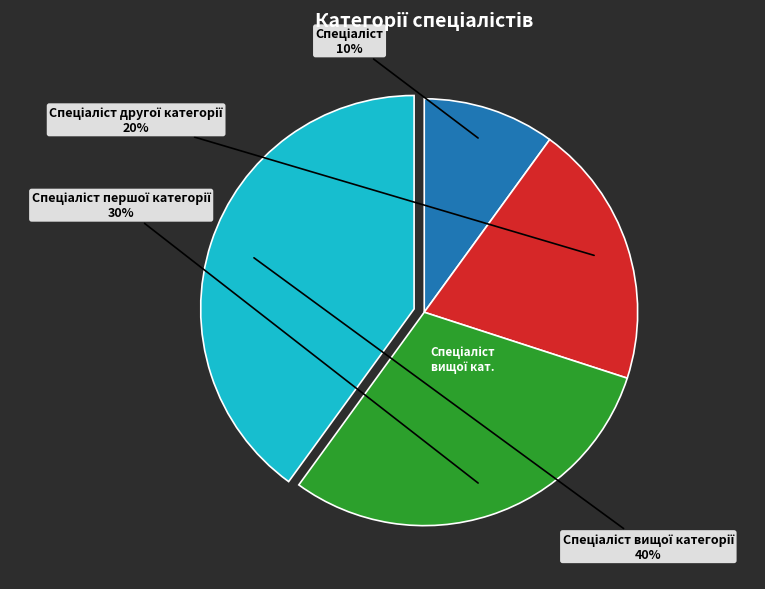

Is there any slice that represents more than half of the pie?

No